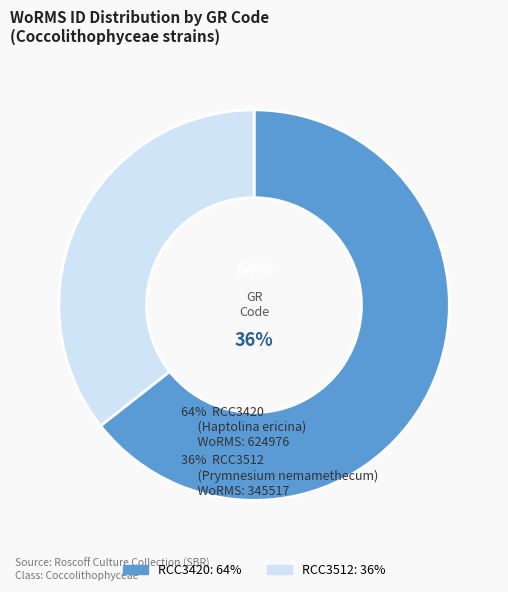

Count the number of slices in the pie.

2